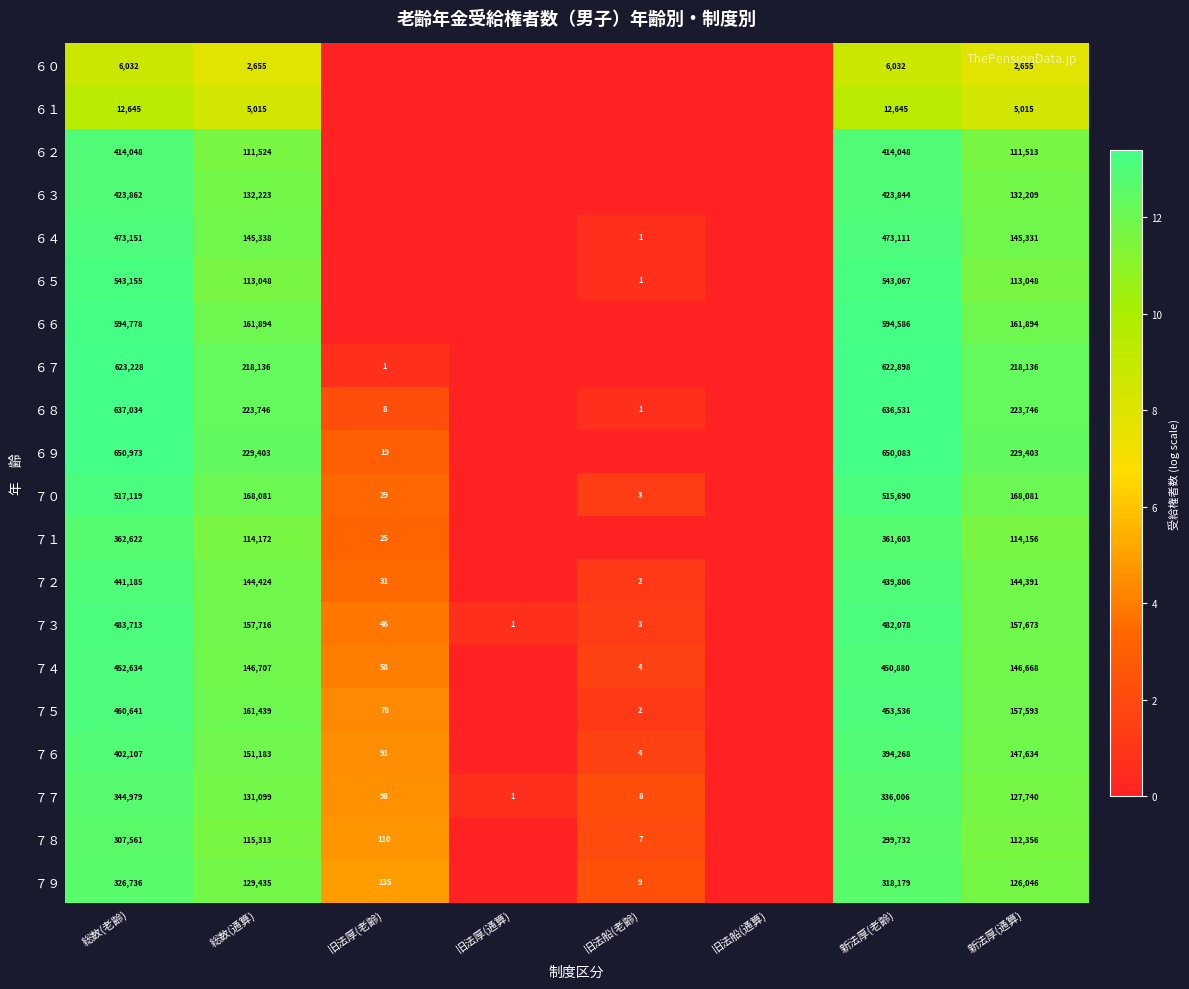

What is the sum of the ６１ values at 総数(通算) and 新法厚(老齢)?

17660